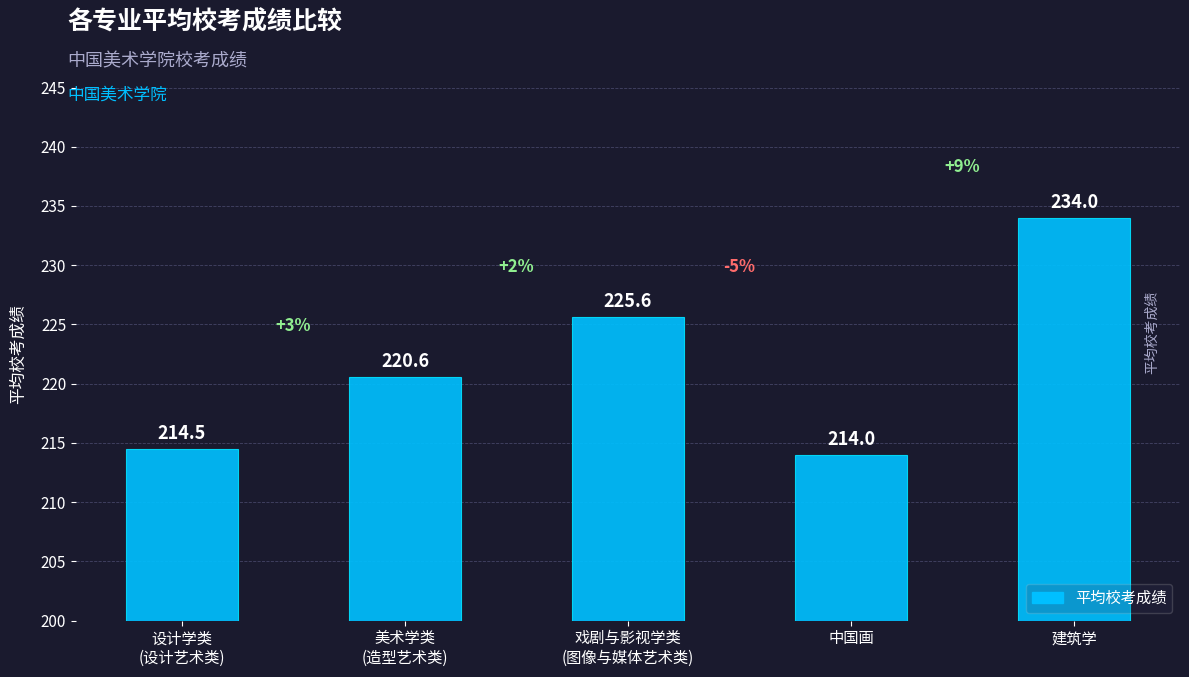

Reading left to right, extract all data points from this chart.

214.5	220.6	225.6	214.0	234.0